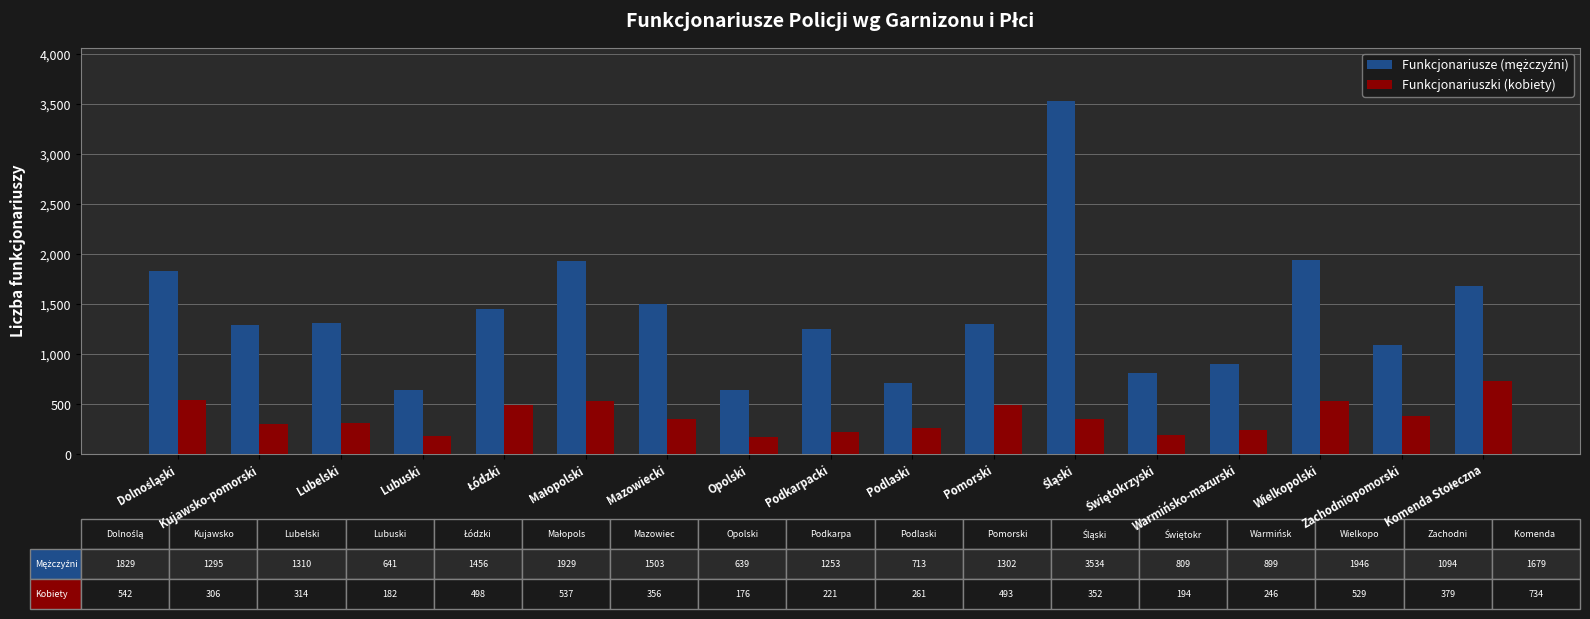

The Funkcjonariuszki (kobiety) series shows 182 at Lubuski. True or false?

True